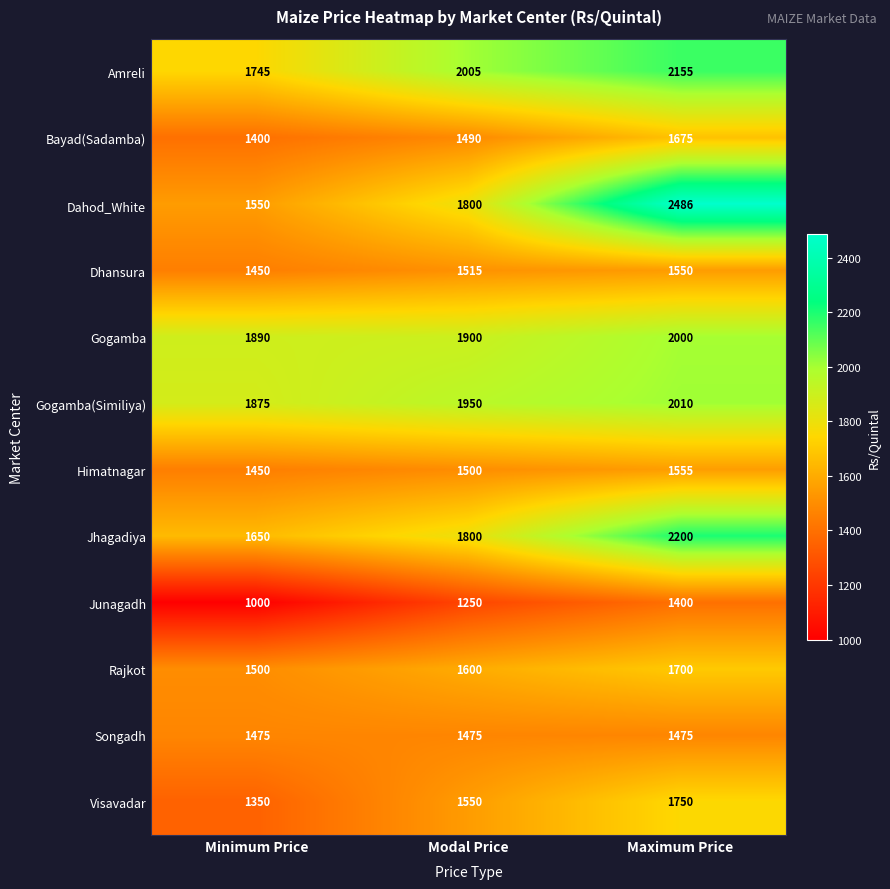

Between Minimum Price and Maximum Price, which series saw the biggest shift?

Dahod_White